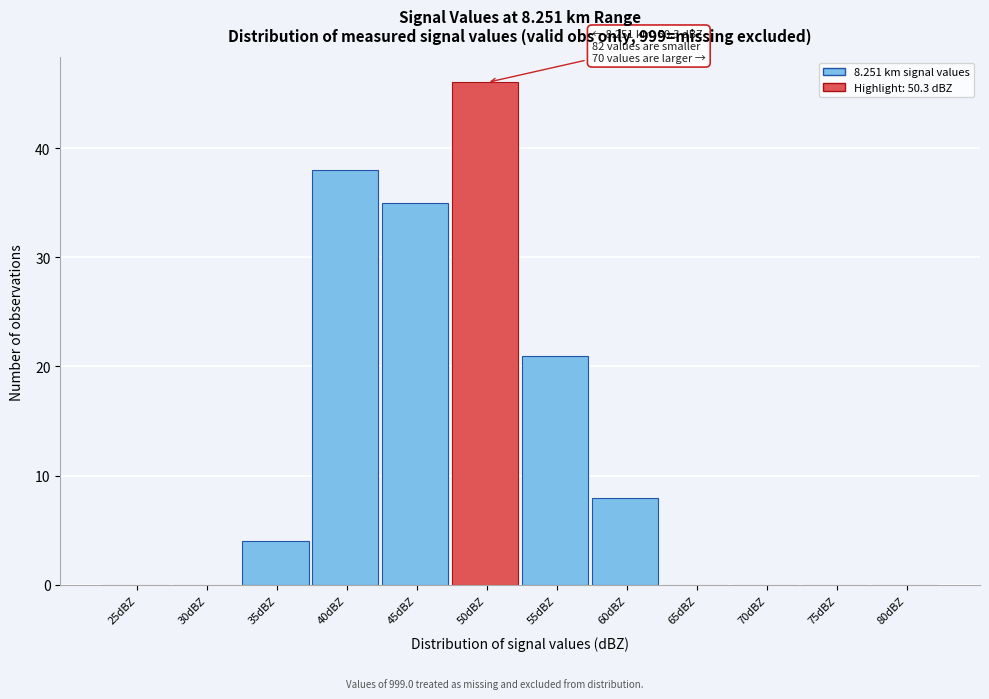

Reading left to right, transcribe all the data shown in this chart.

25dBZ=0	30dBZ=0	35dBZ=4	40dBZ=38	45dBZ=35	50dBZ=46	55dBZ=21	60dBZ=8	65dBZ=0	70dBZ=0	75dBZ=0	80dBZ=0